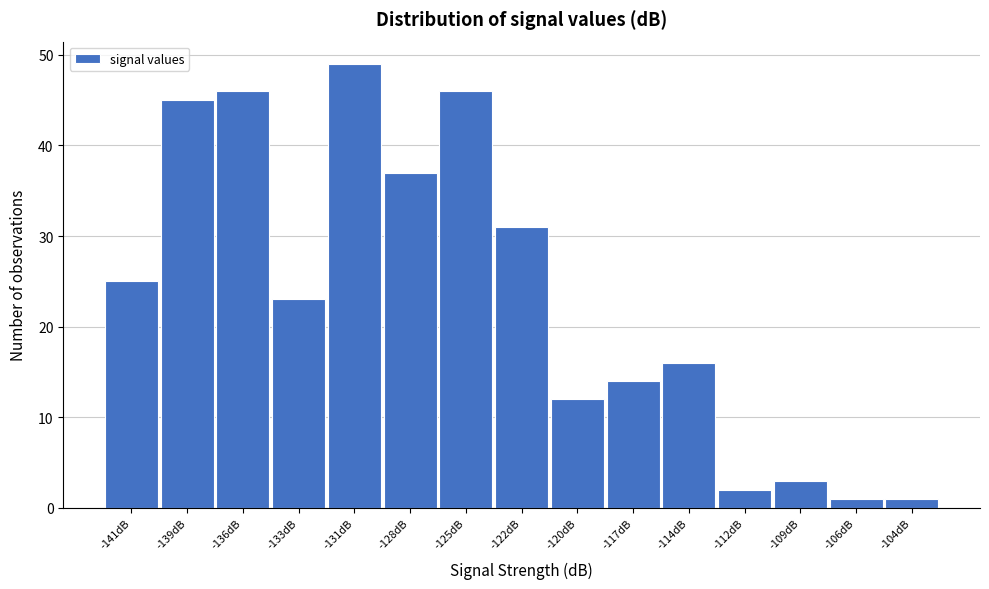

Reading left to right, what are all the values shown in this chart?

-141dB=25	-139dB=45	-136dB=46	-133dB=23	-131dB=49	-128dB=37	-125dB=46	-122dB=31	-120dB=12	-117dB=14	-114dB=16	-112dB=2	-109dB=3	-106dB=1	-104dB=1